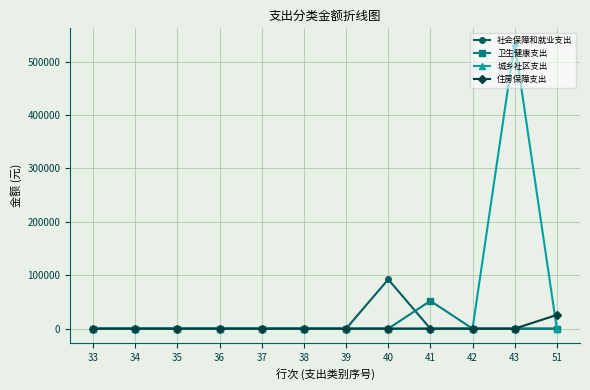

True or false: 卫生健康支出 has more than 0 points higher than both neighbors.

True